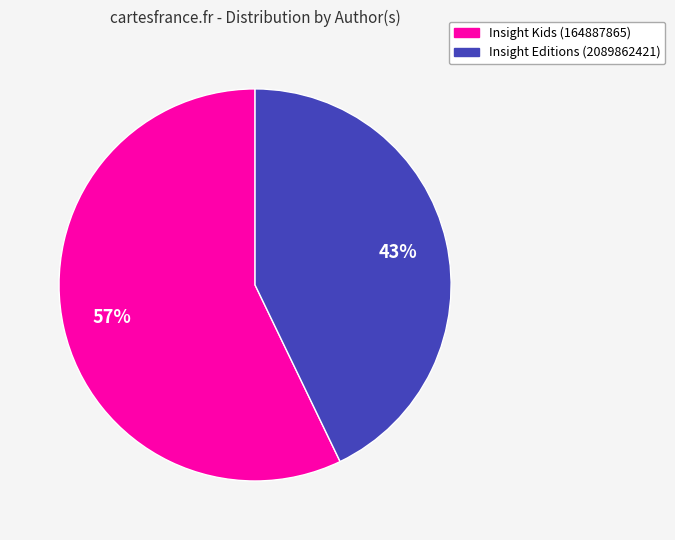

To the nearest percent, what is the average slice percentage?

50%